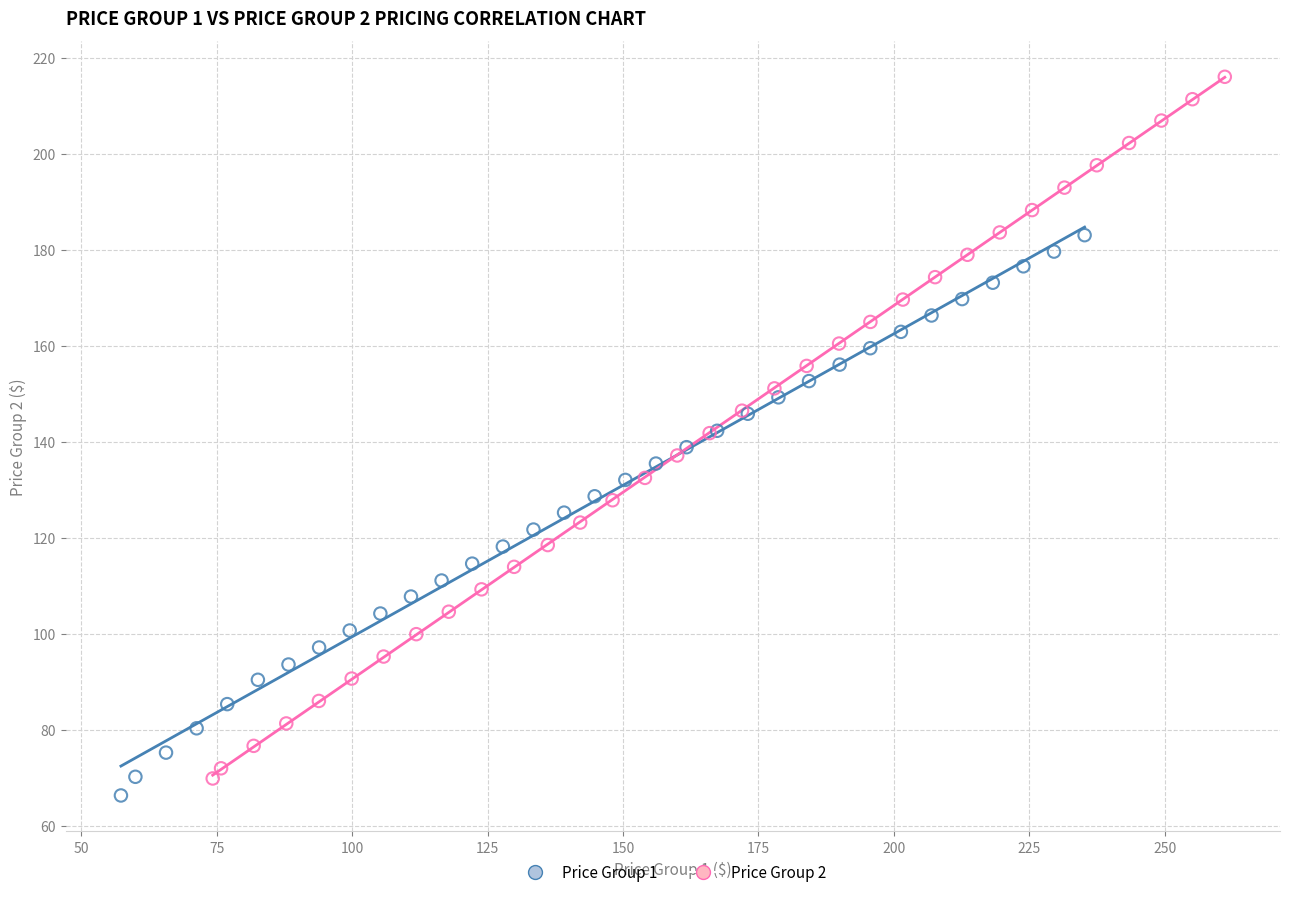

Which series has the widest spread of Y values?

Price Group 2